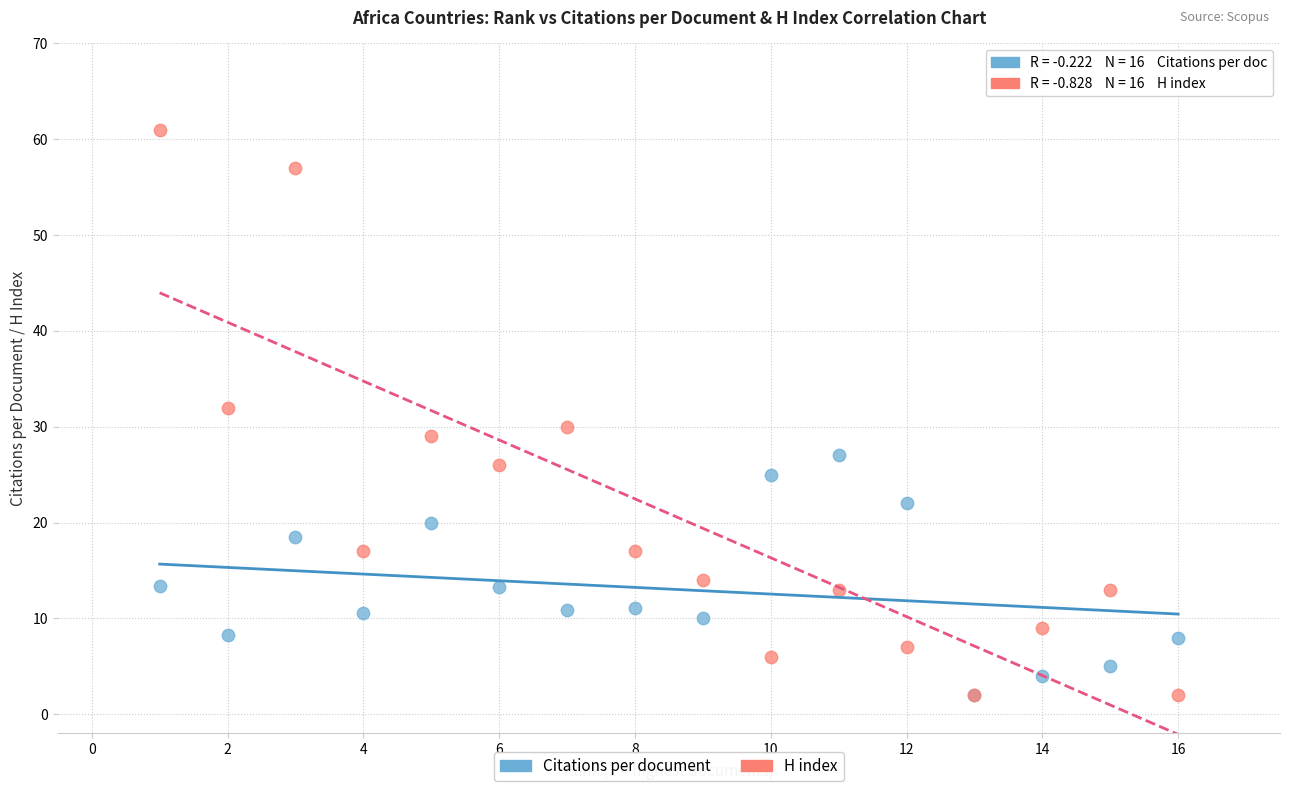

Which series has the largest Y range (max minus min)?

H index